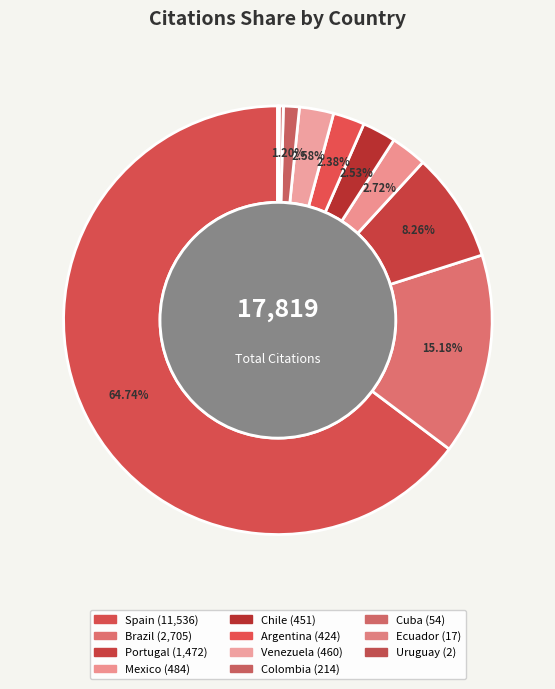

What is the largest slice in the pie chart?

Spain